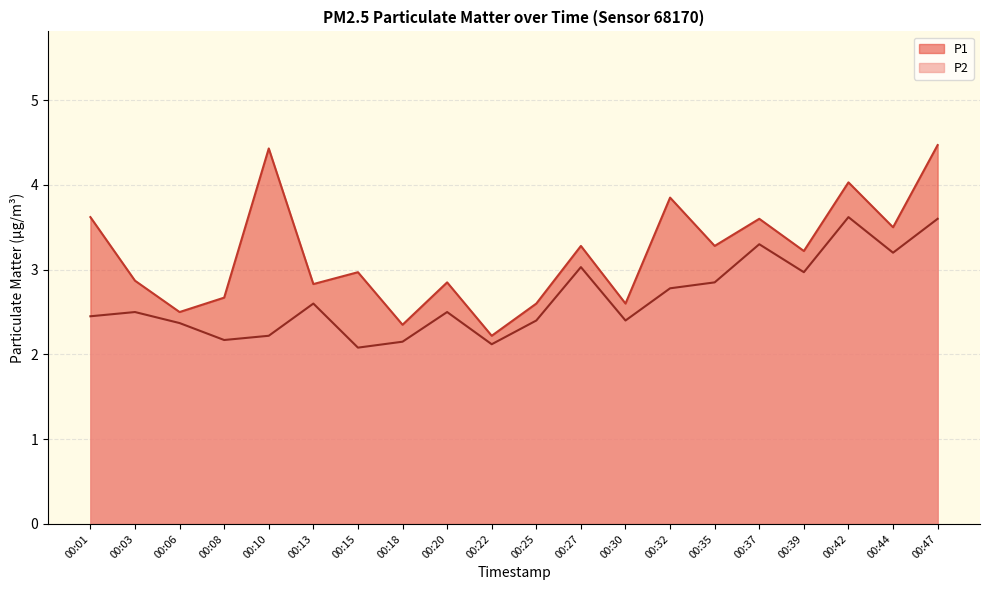

How many lines are shown in the chart?

2